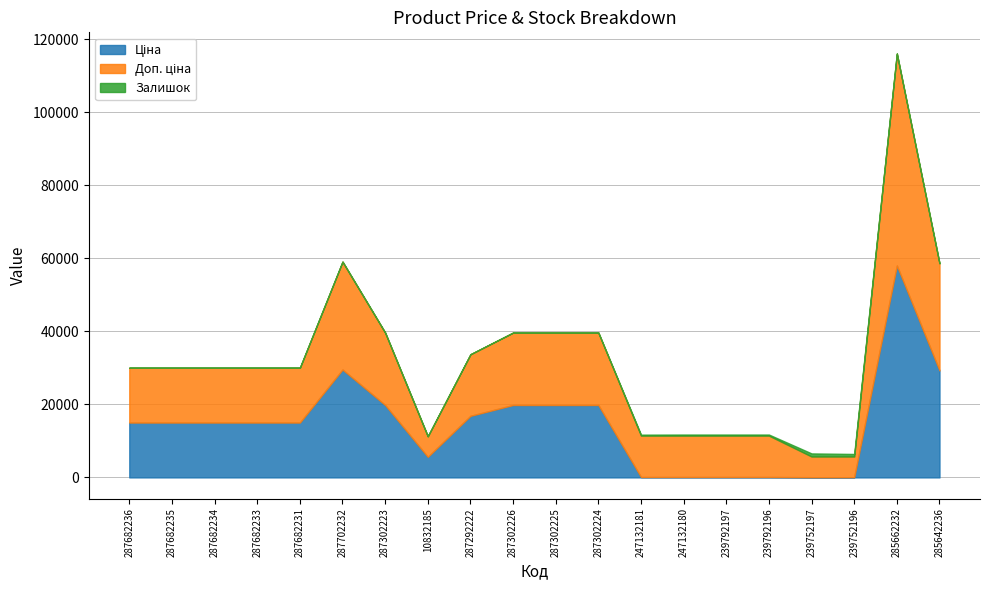

How many data points in Ціна are above 15019?

13